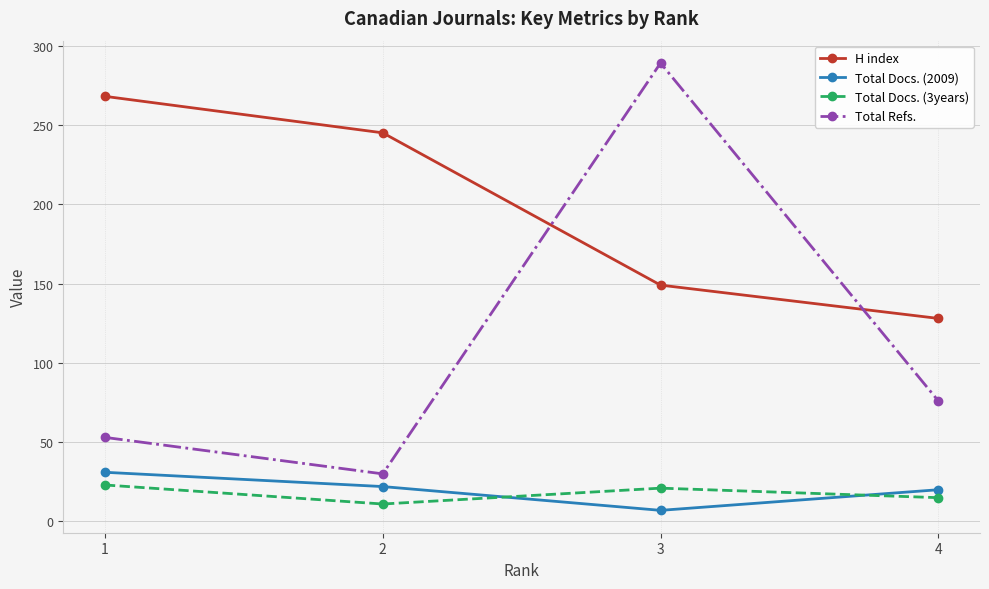

The Total Docs. (2009) series shows 22 at 2. True or false?

True